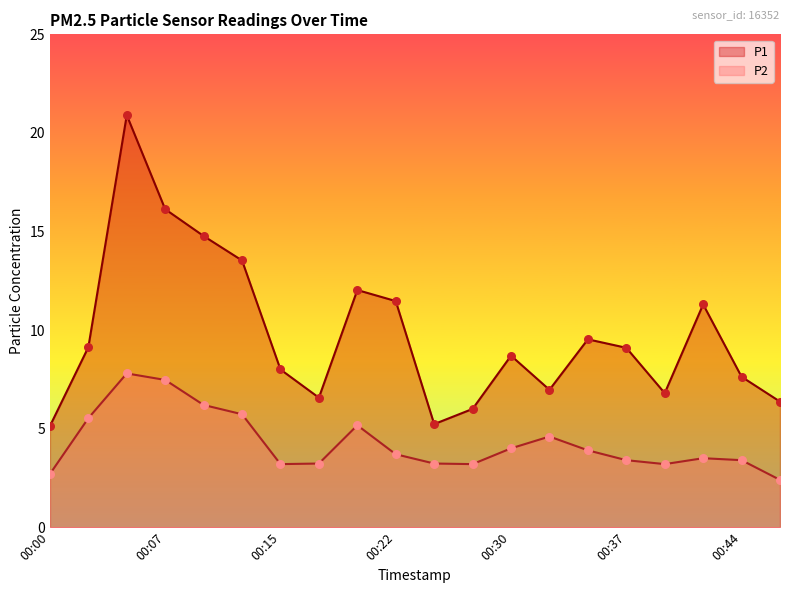

Is the value of P1 at 00:47 greater than the value of P2 at 00:17?

Yes